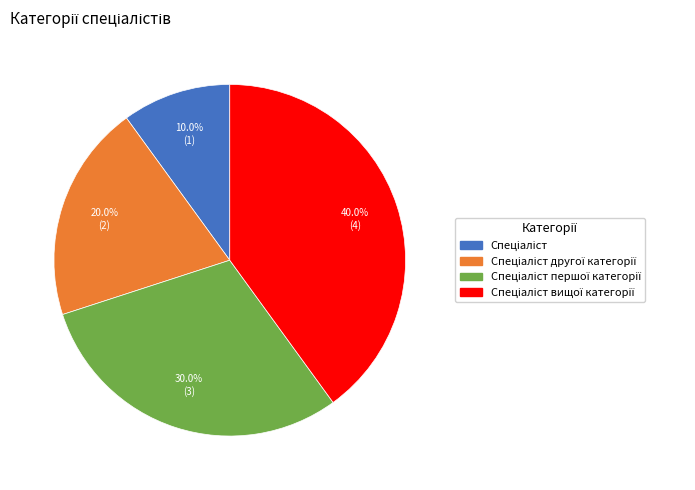

Is there any slice that represents more than half of the pie?

No